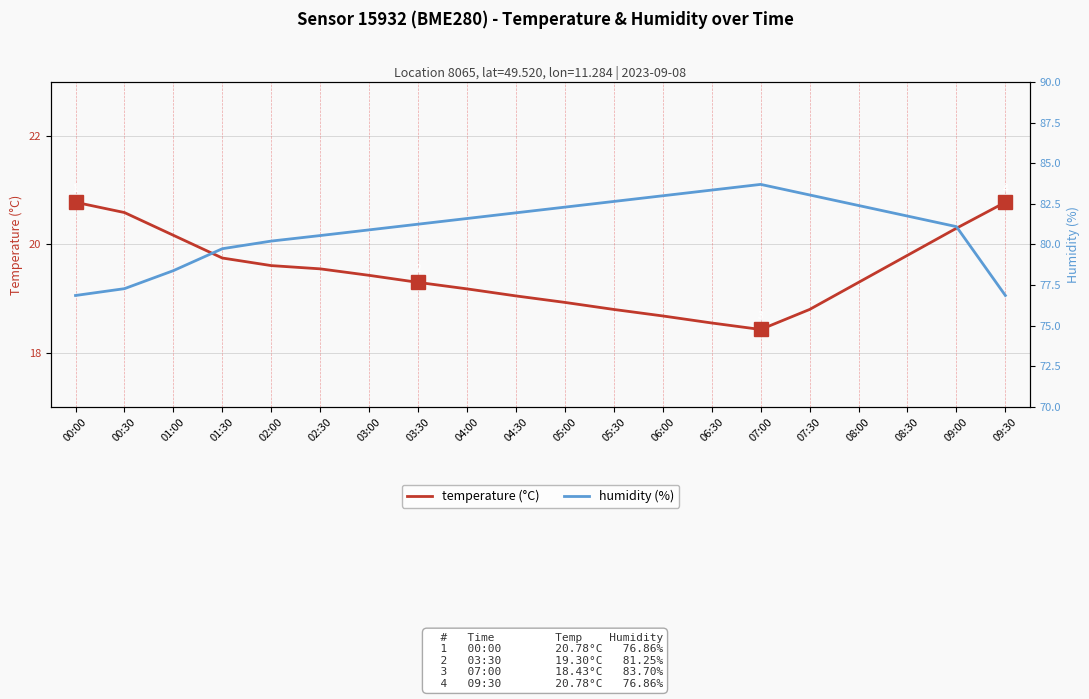

Reading right to left, extract all data points from this chart.

temperature (°C): 20.8	20.3	19.8	19.3	18.8	18.4	18.6	18.7	18.8	18.9	19.1	19.2	19.3	19.4	19.6	19.6	19.8	20.2	20.6	20.8
humidity (%): 76.9	81.1	81.8	82.4	83.0	83.7	83.3	83.0	82.7	82.3	82.0	81.6	81.2	80.9	80.5	80.2	79.7	78.4	77.3	76.9